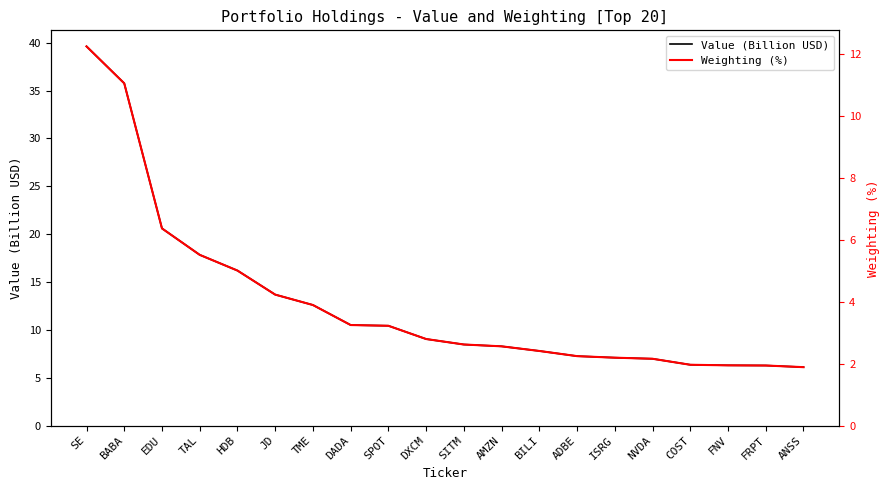

Rank the series by their average value, from highest to lowest.

Value (Billion USD), Weighting (%)